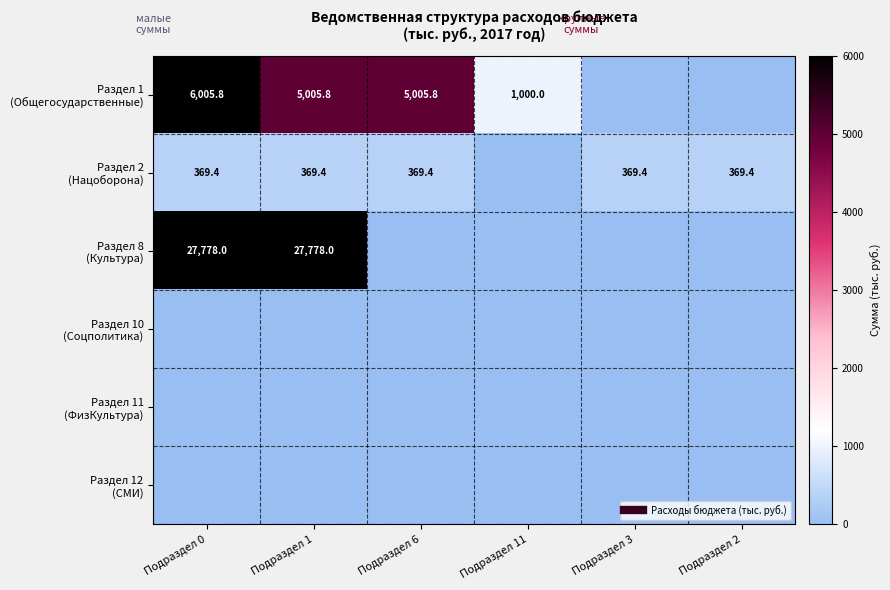

Which has a higher value, Подраздел 6 or Подраздел 11?

Подраздел 6